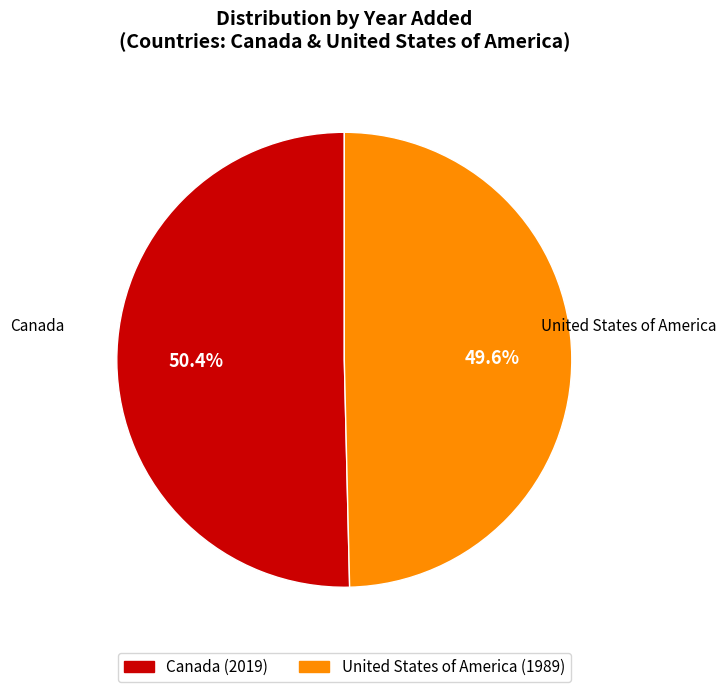

Combined, what portion of the pie is United States of America and Canada?

100.0%